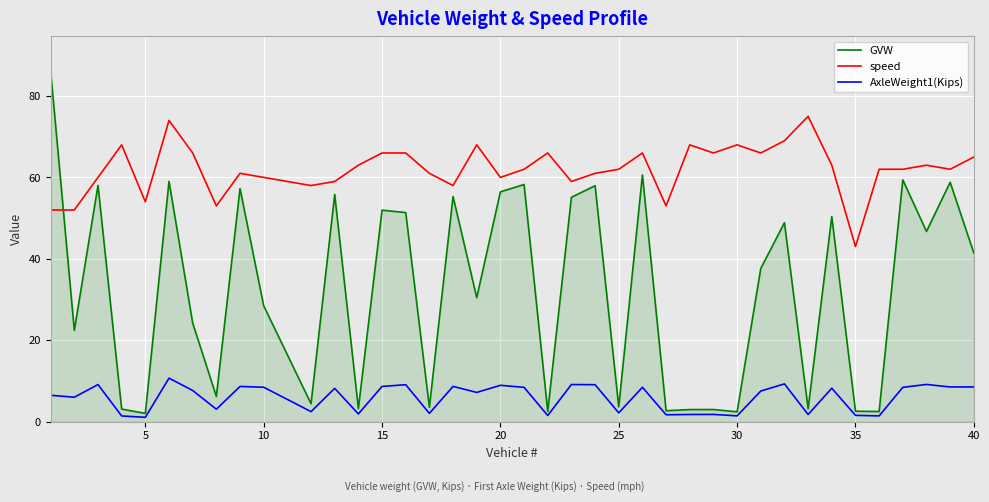

What is the greatest value displayed?

86.1